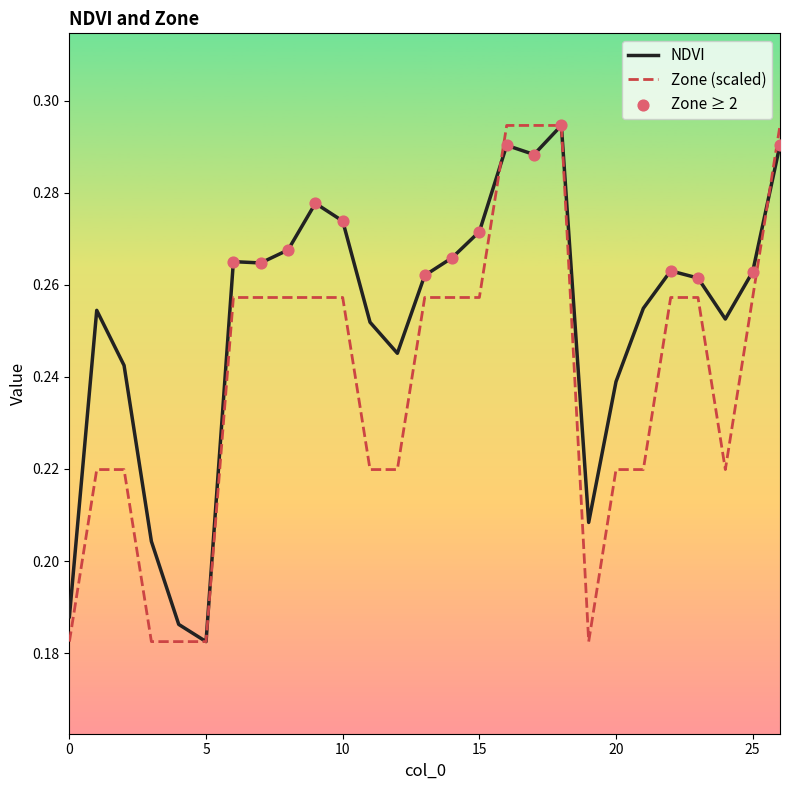

Which series has the largest total across all categories?

NDVI